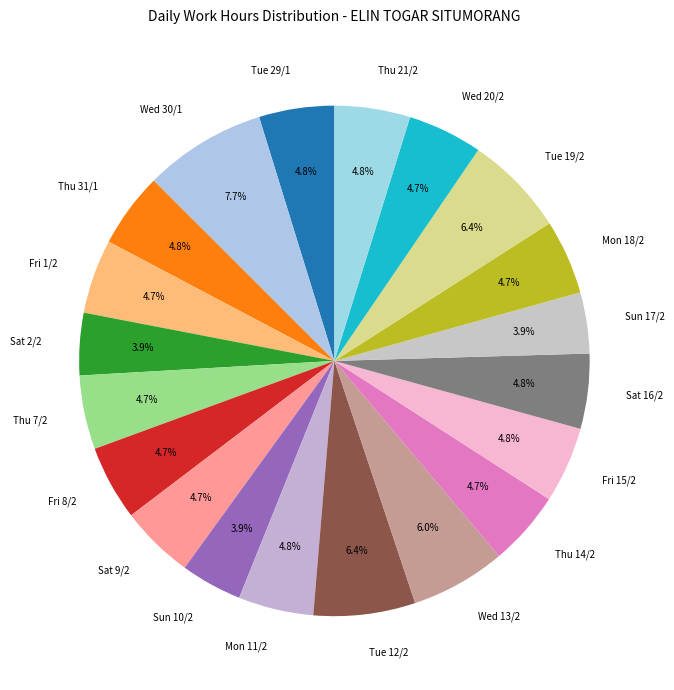

Which category has the biggest portion of the pie?

Wed 30/1